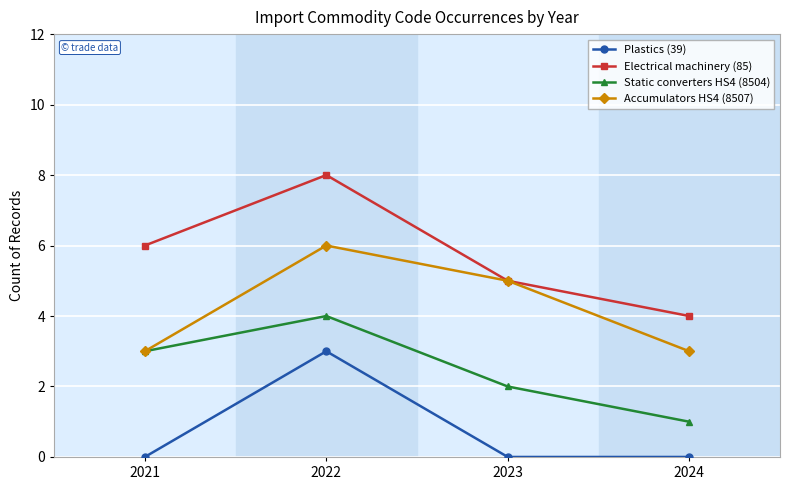

What is the value of the Electrical machinery (85) point at the 2nd from the left?

8